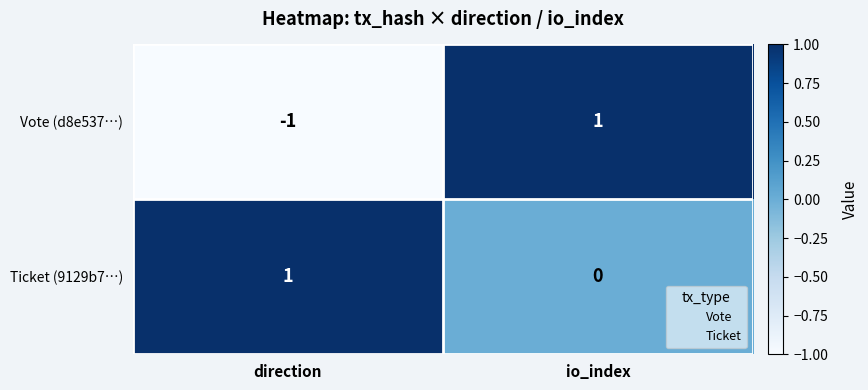

Reading left to right, extract all data points from this chart.

Vote (d8e537…): -1	1
Ticket (9129b7…): 1	0